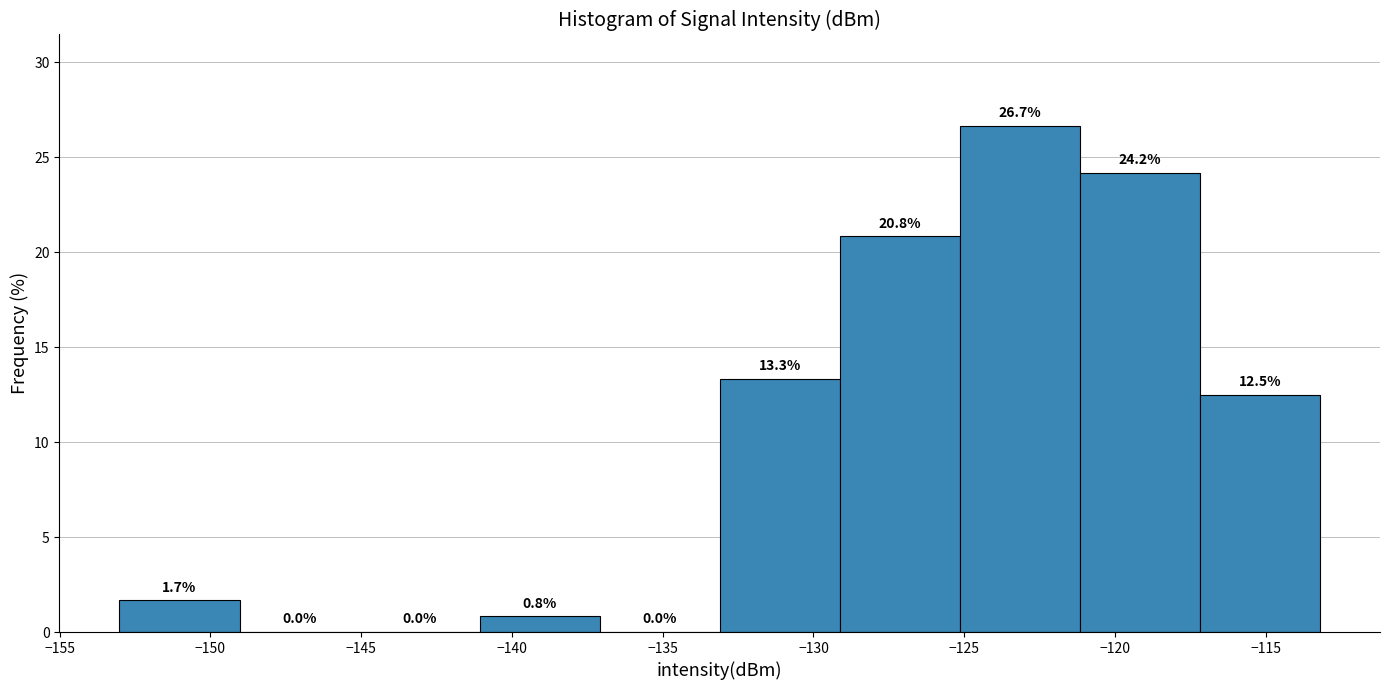

Reading left to right, list every bar in this chart as the range it spans on the x-axis followed by its height. The bar edges are not printed on the chart, so give them approximately, as read against the axis.

-153 to -149: 1.7
-149 to -145: 0.0
-145 to -141: 0.0
-141 to -137: 0.8
-137 to -133: 0.0
-133 to -129: 13.3
-129 to -125: 20.8
-125 to -121: 26.7
-121 to -117: 24.2
-117 to -113: 12.5